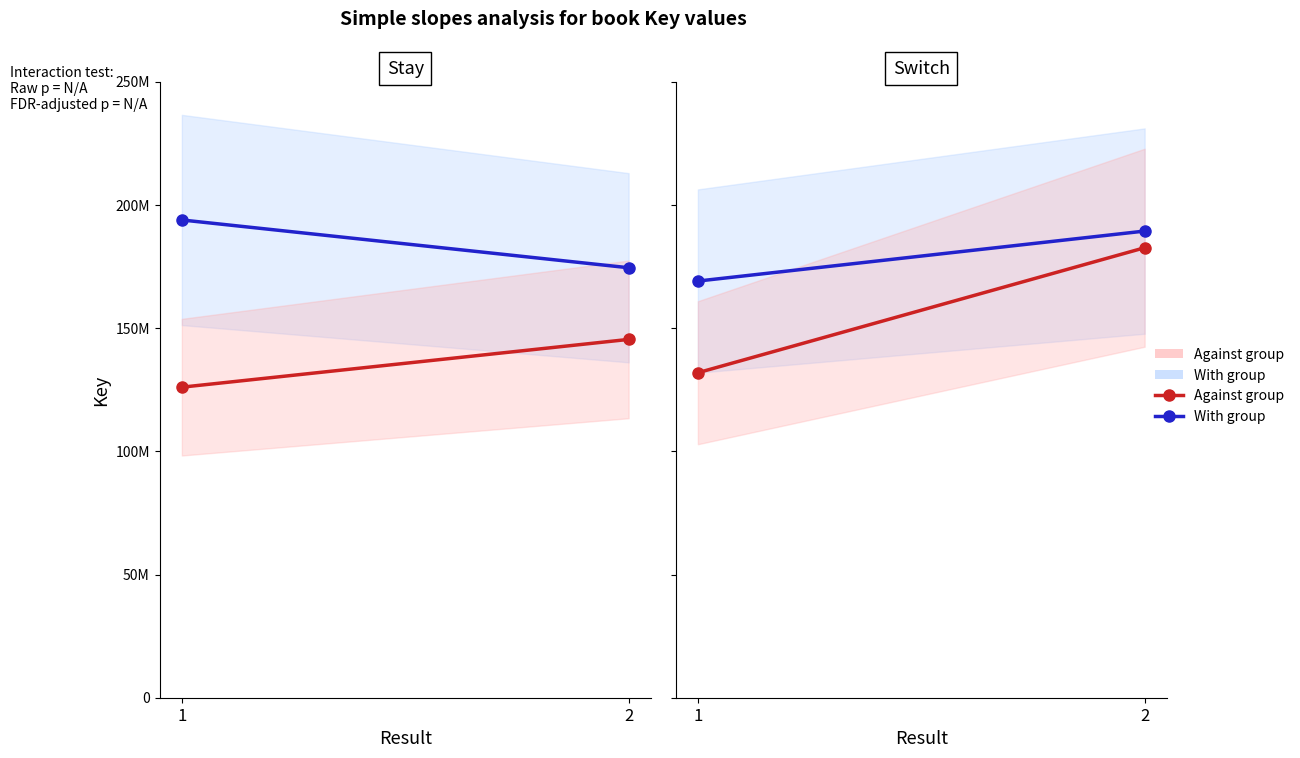

Is this an area chart (filled region under the line)?

No